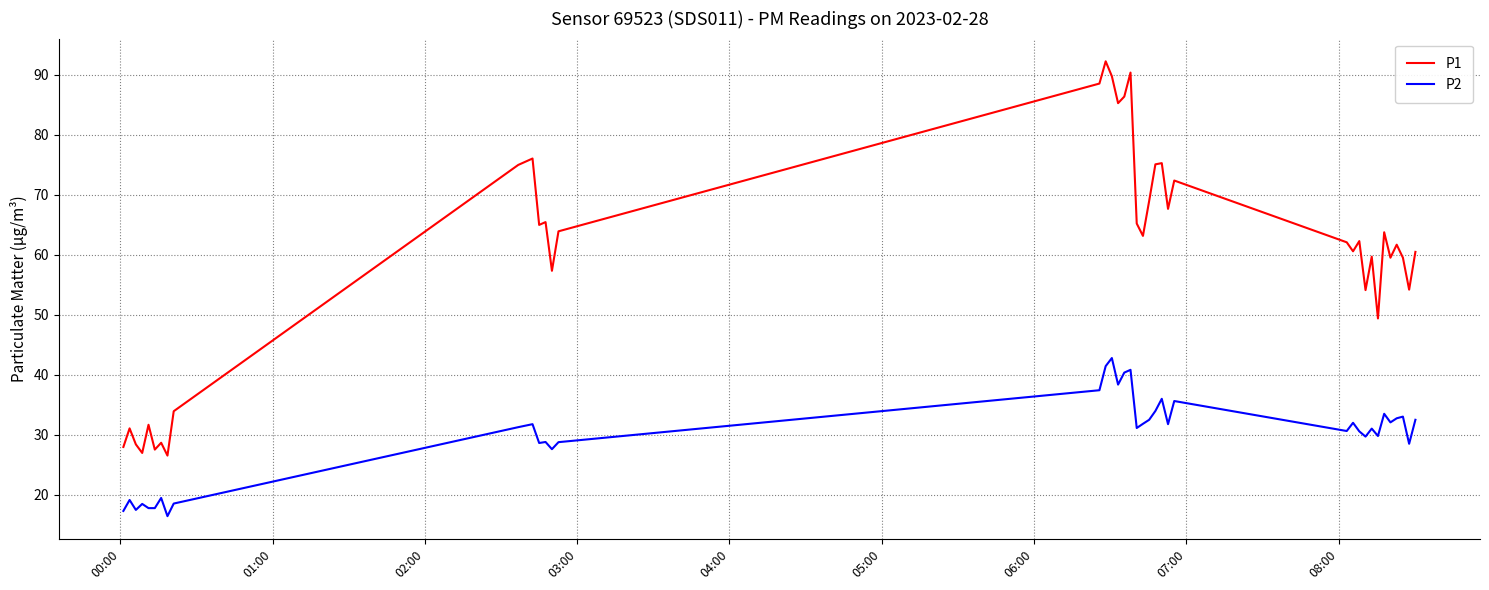

What is the lowest value of the P2 series?

16.4